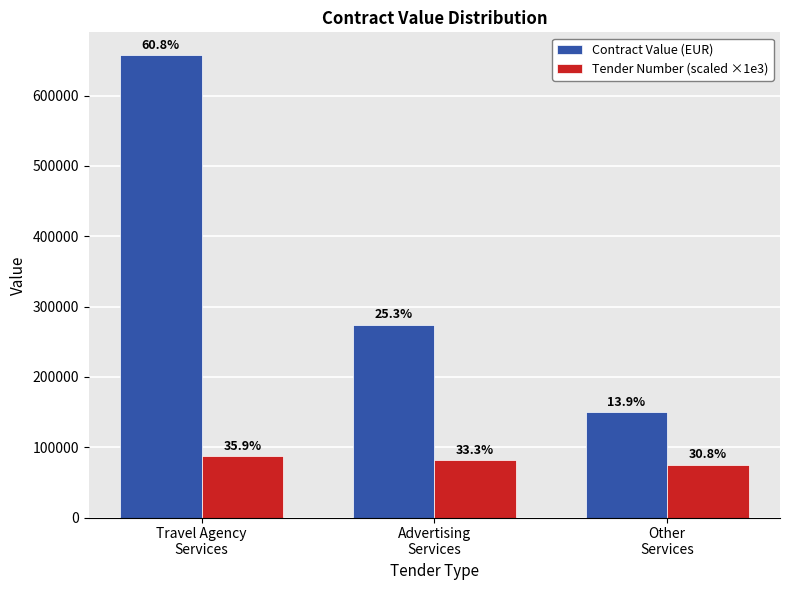

What are all the series names shown in the legend?

Contract Value (EUR), Tender Number (scaled ×1e3)